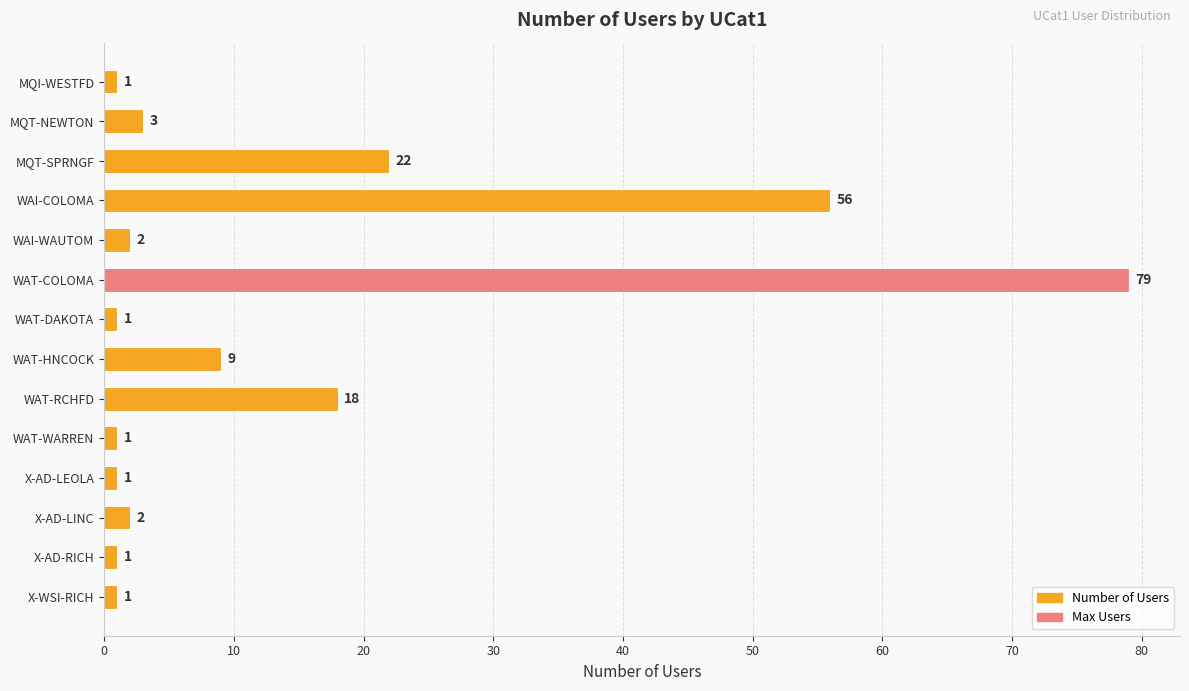

Reading top to bottom, transcribe all the data shown in this chart.

1	3	22	56	2	79	1	9	18	1	1	2	1	1